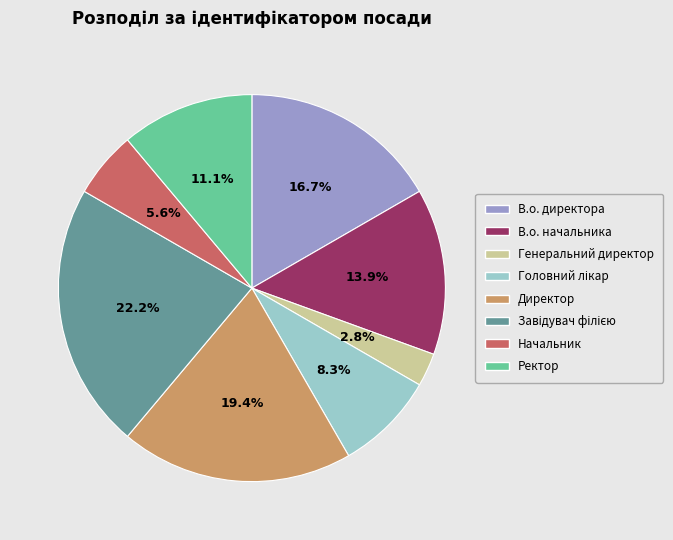

Is Директор the majority of the pie?

No